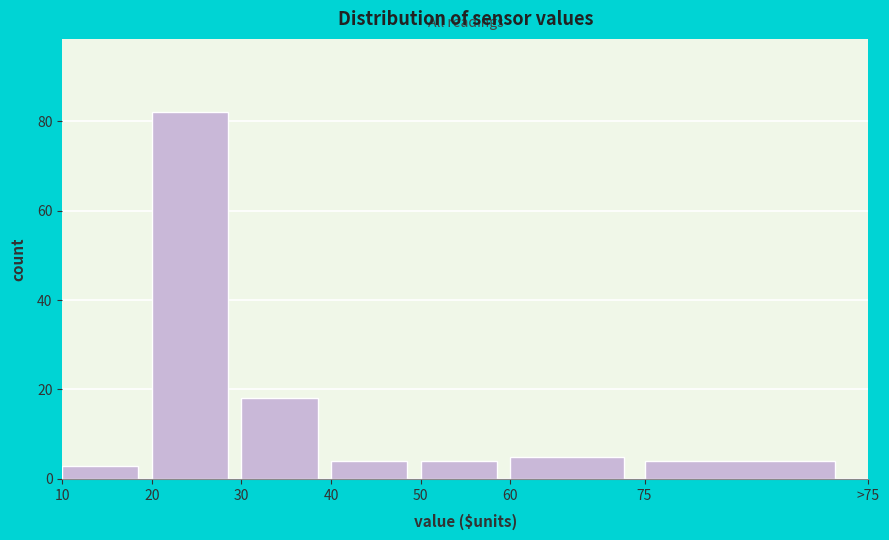

Reading left to right, list all the values displayed in this chart.

10=3	20=82	30=18	40=4	50=4	60=5	75=4